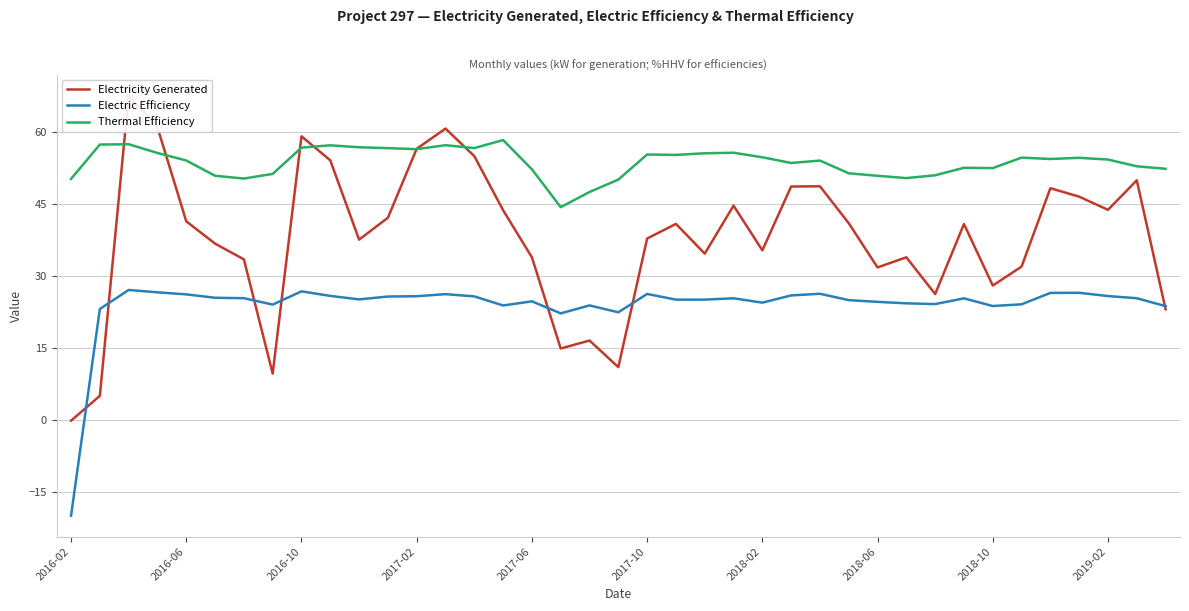

Which series has the widest spread of values?

Electricity Generated